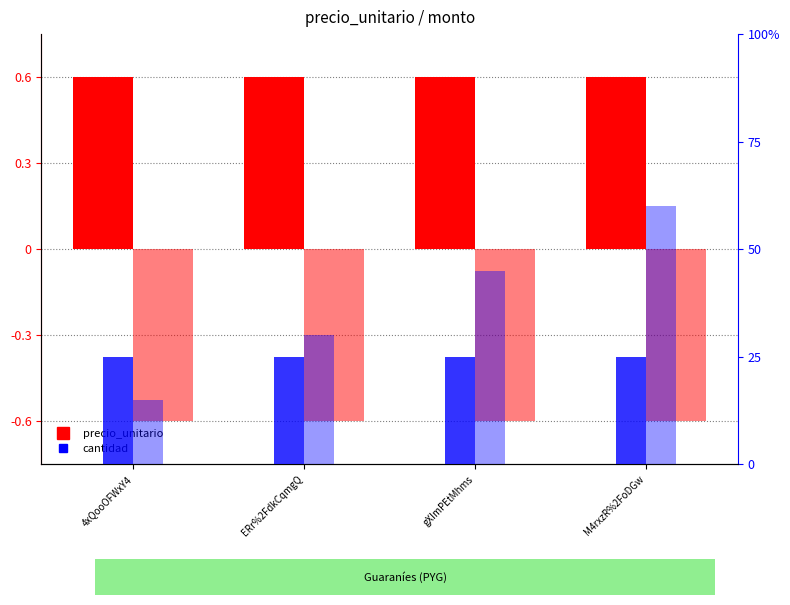

What is the value of the monto bar at the 4th from the left?

-0.6